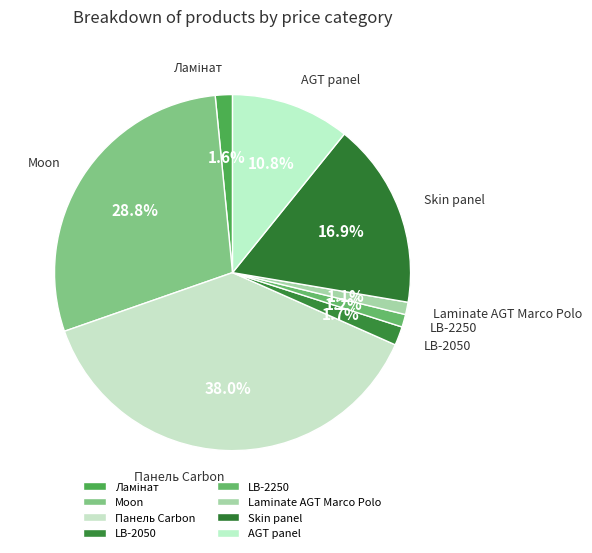

Is there any slice that represents more than half of the pie?

No